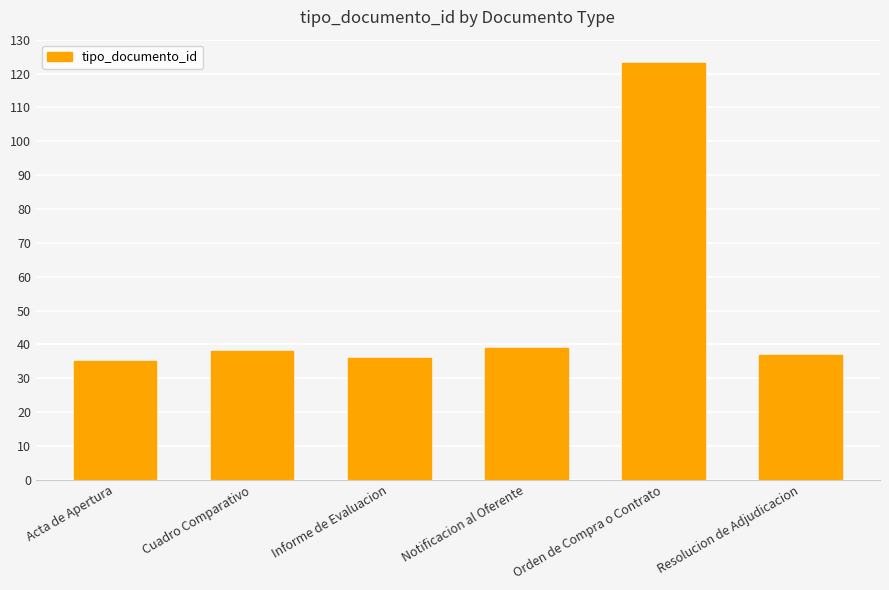

What is the label of the 4th bar from the left?

Notificacion al Oferente